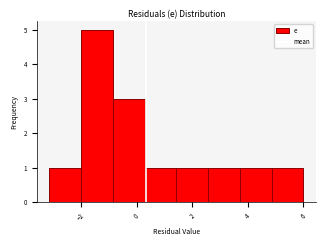

Over which range of the x-axis is the bar tallest?

-2.0 to -0.8